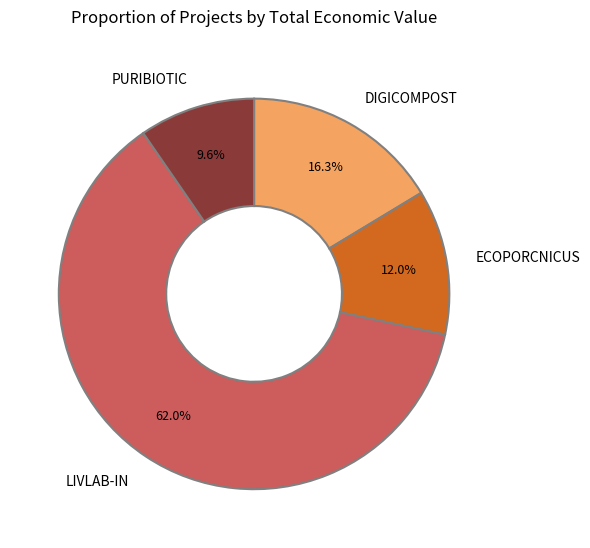

To the nearest percent, what is the difference between the largest and smallest slice percentages?

52%